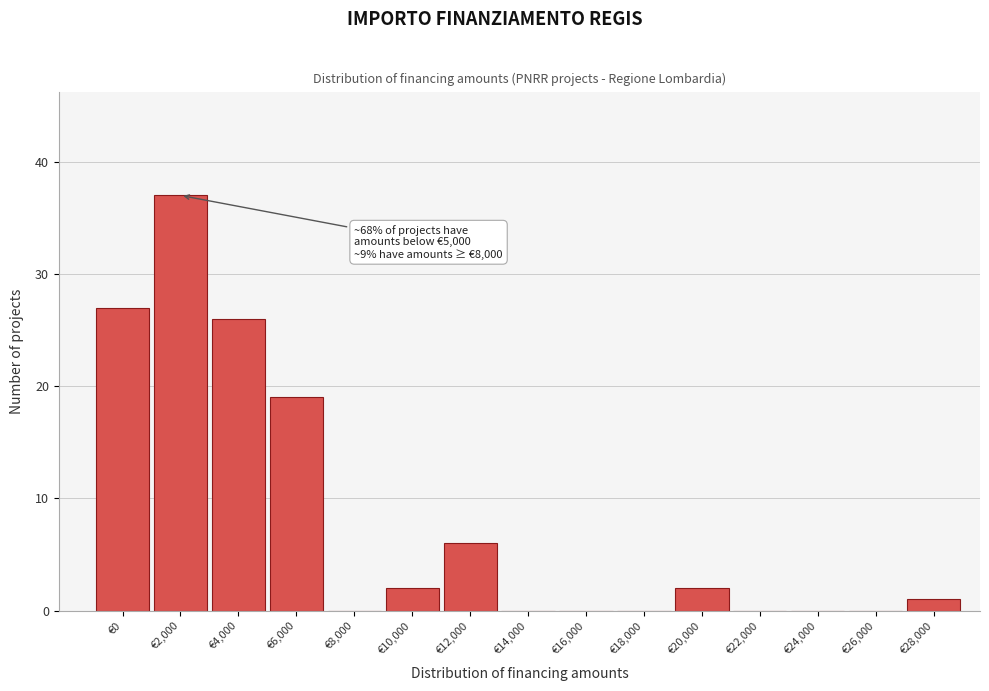

Reading right to left, transcribe all the data shown in this chart.

€28,000=1	€26,000=0	€24,000=0	€22,000=0	€20,000=2	€18,000=0	€16,000=0	€14,000=0	€12,000=6	€10,000=2	€8,000=0	€6,000=19	€4,000=26	€2,000=37	€0=27